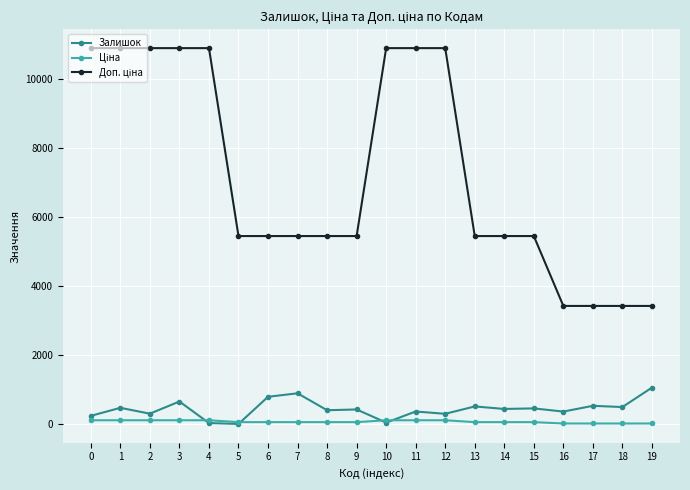

The Залишок series shows 237.0 at 0. True or false?

True